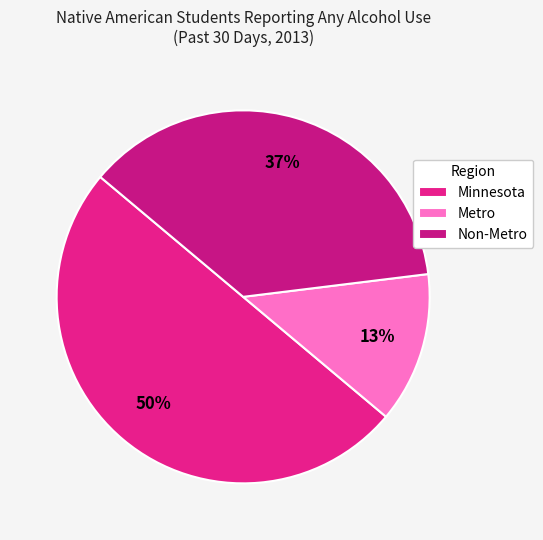

What percentage is the Non-Metro slice, to the nearest percent?

37%